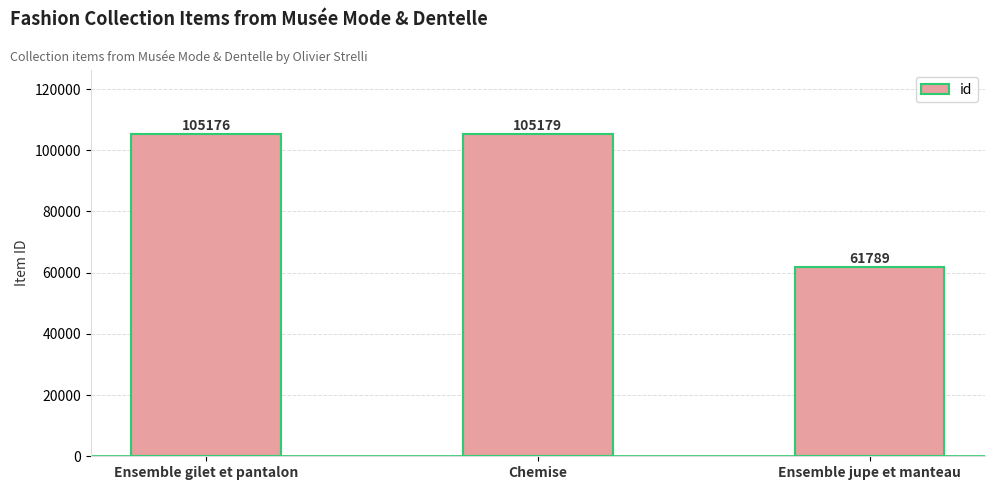

Which has a higher value, Ensemble jupe et manteau or Chemise?

Chemise